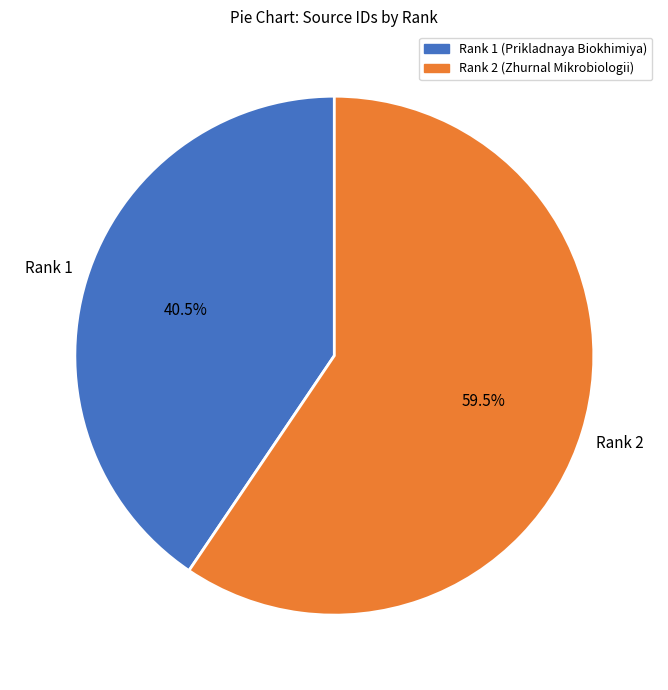

Rank the categories by value from lowest to highest.

Rank 1 (Prikladnaya Biokhimiya), Rank 2 (Zhurnal Mikrobiologii)